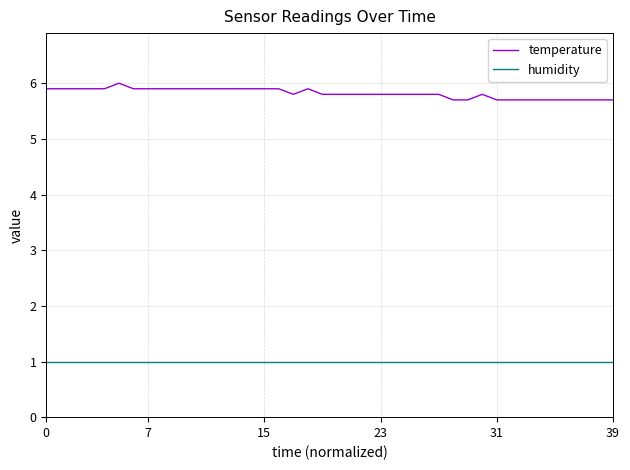

True or false: temperature and humidity cross at least once.

False